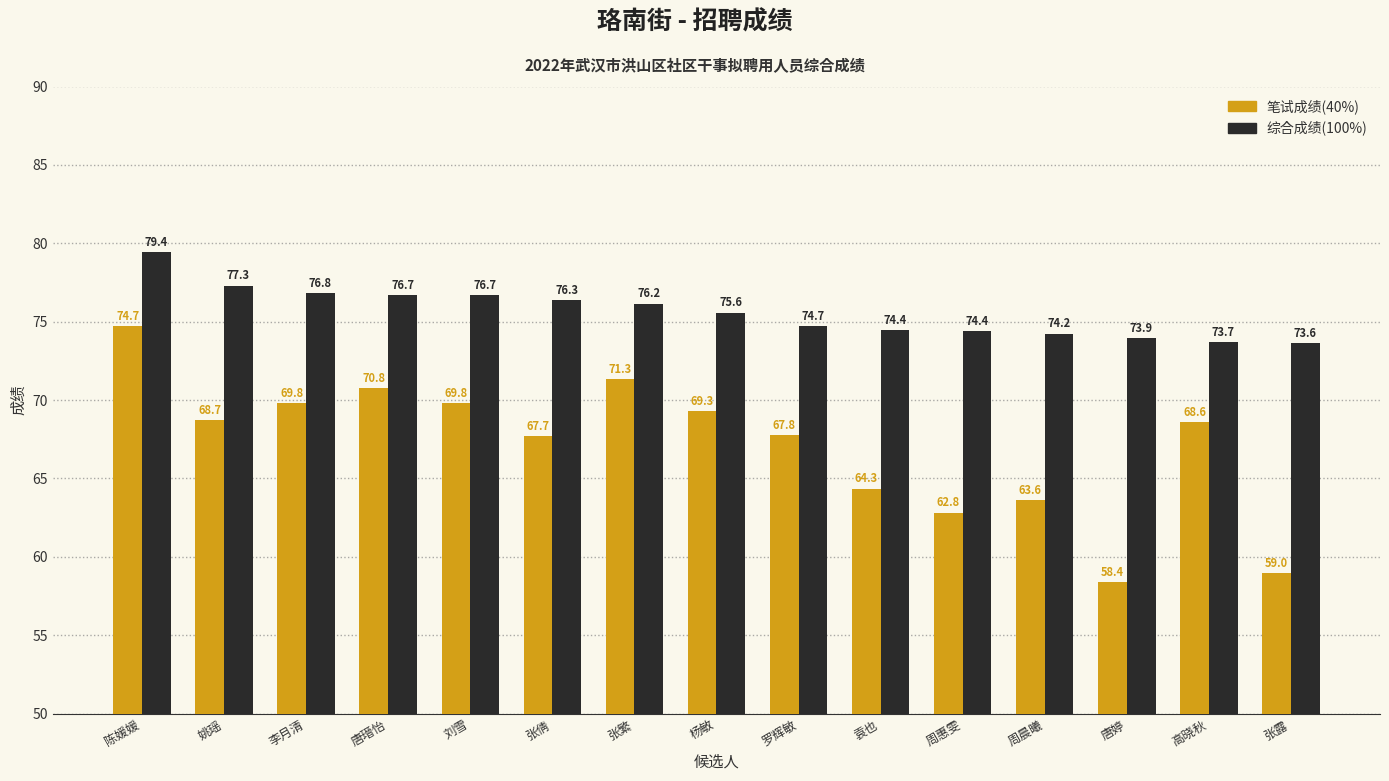

At which label is 综合成绩(100%) closest to 76?

张繁